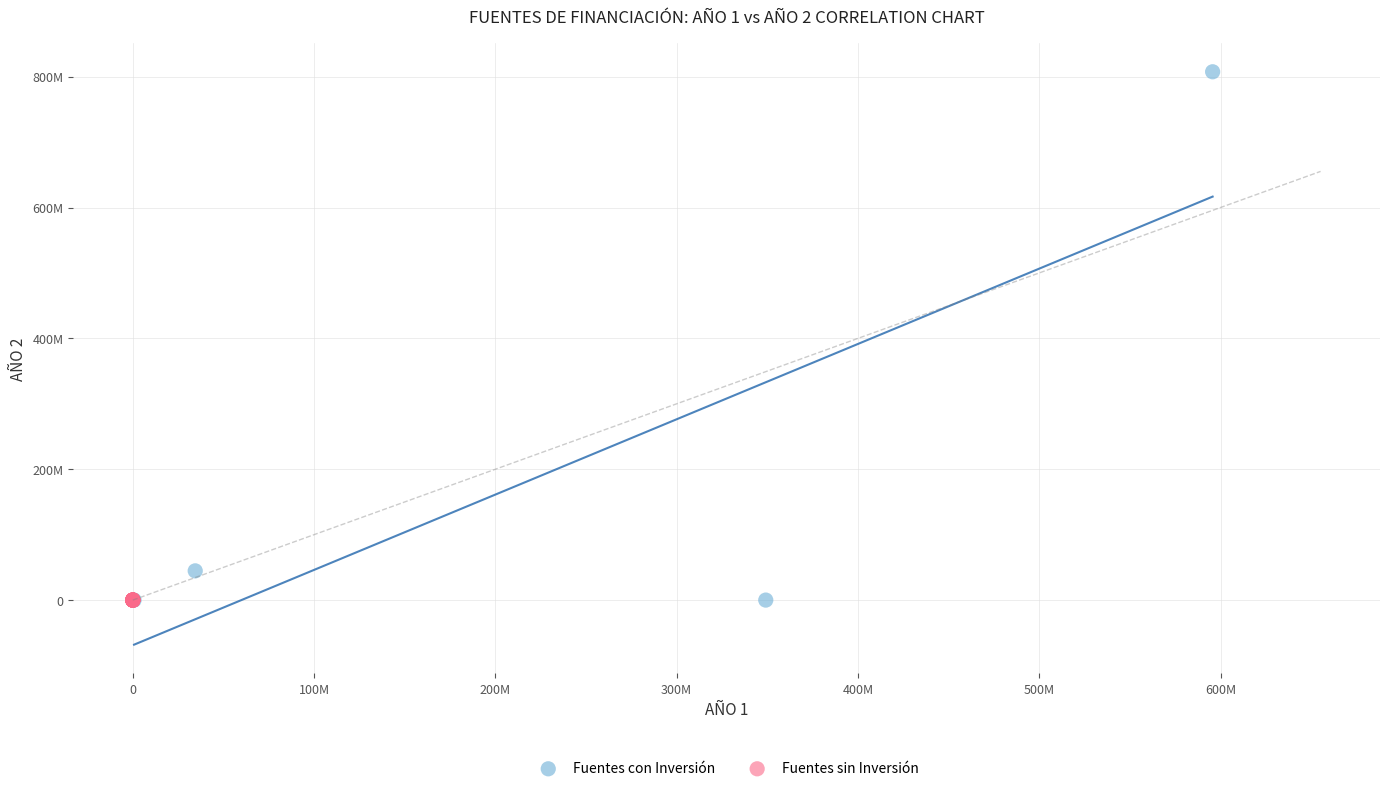

What are all the series names shown in the legend?

Fuentes con Inversión, Fuentes sin Inversión